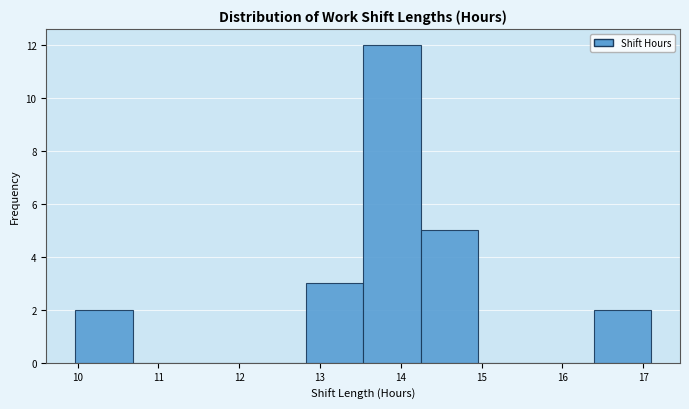

Reading left to right, transcribe this chart: for each bar, give the range it covers on the x-axis and its height. Neither the bar edges nor the heights are printed on the chart, so give them approximately, as read against the axes.

10.0 to 10.7: 2
10.7 to 11.4: 0
11.4 to 12.1: 0
12.1 to 12.8: 0
12.8 to 13.5: 3
13.5 to 14.2: 12
14.2 to 15.0: 5
15.0 to 15.7: 0
15.7 to 16.4: 0
16.4 to 17.1: 2